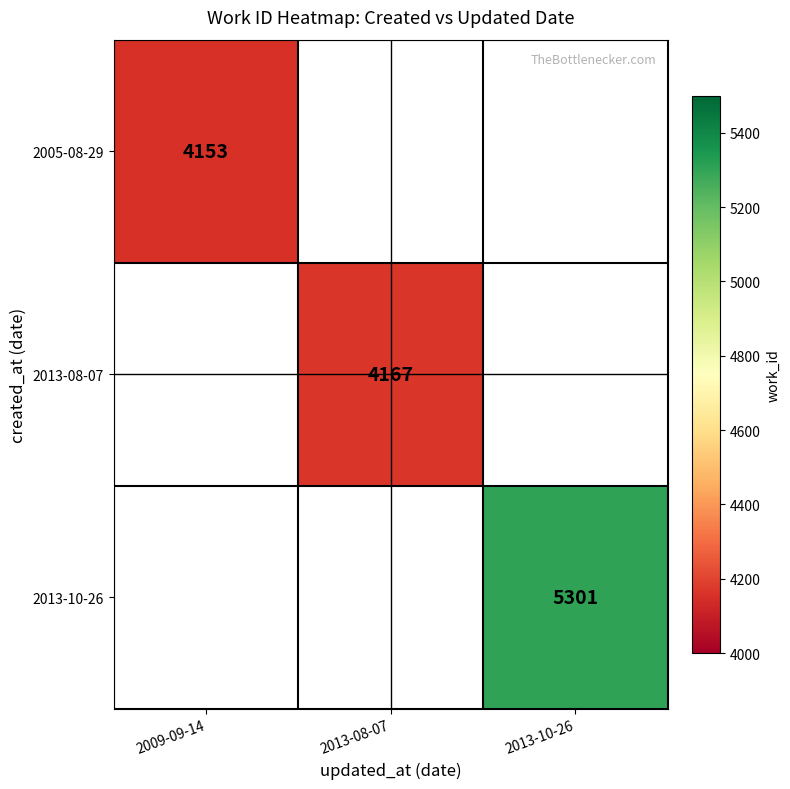

Count the number of data series in this chart.

3